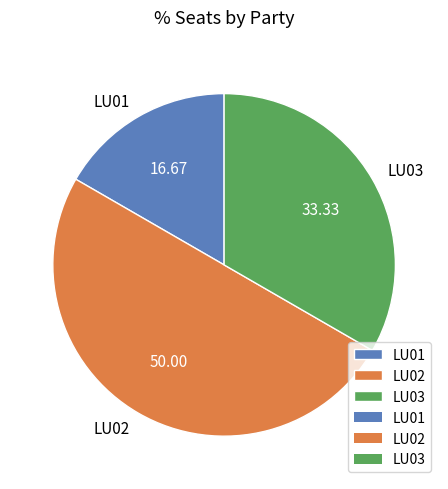

Combined, do LU02 and LU03 account for over 50%?

Yes